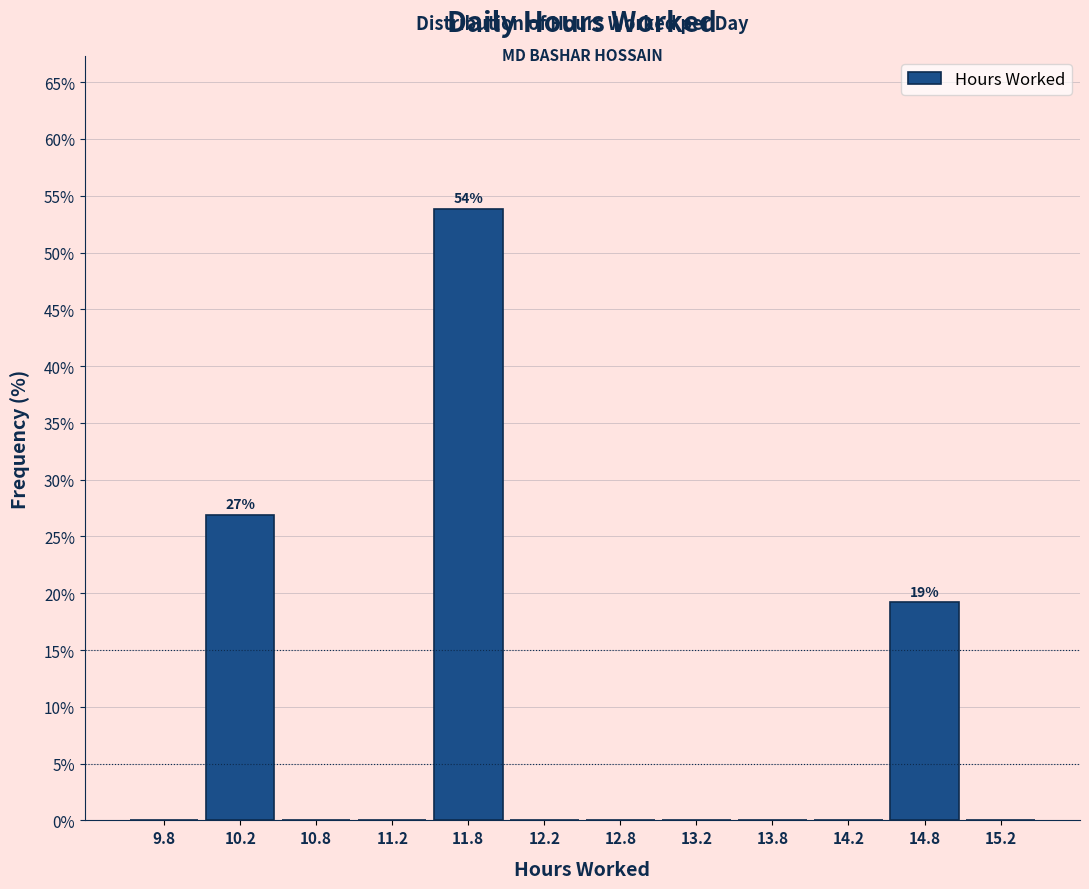

Over which range of the x-axis is the bar tallest?

11.5 to 12.0